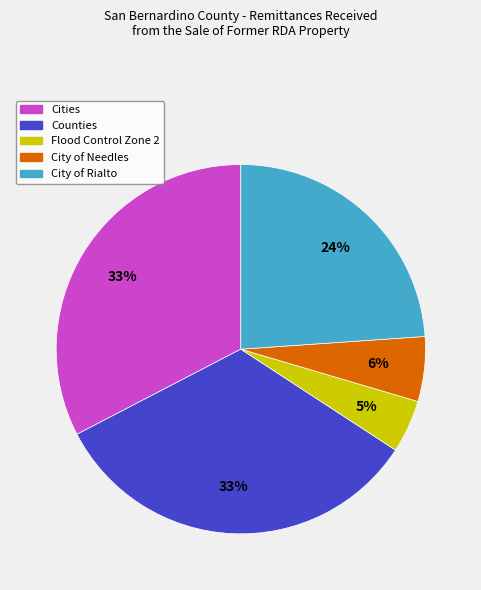

How many segments does this pie chart have?

5